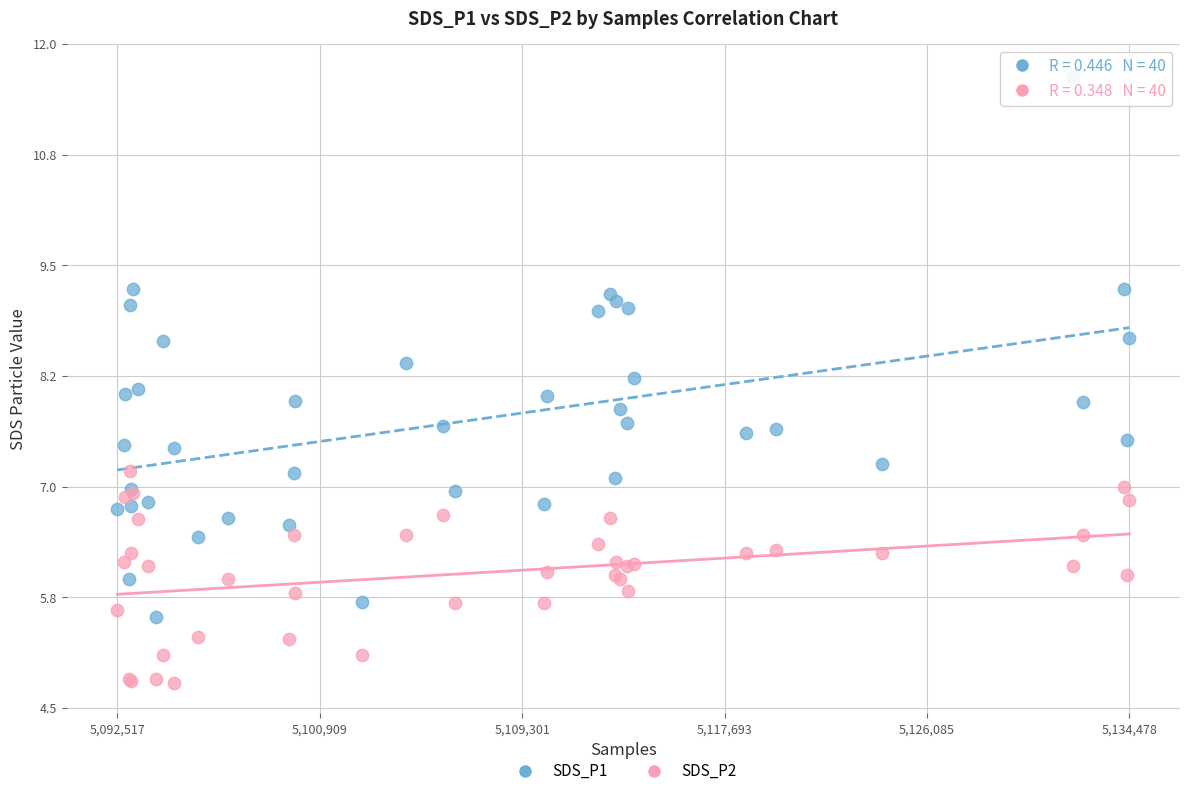

Which series has the widest spread of Y values?

SDS_P1